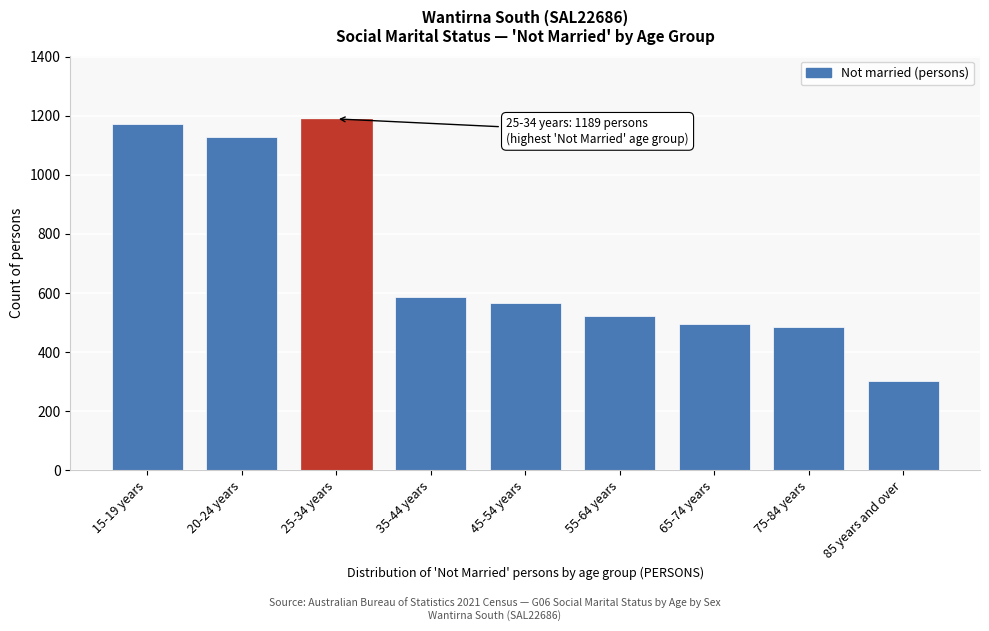

Reading right to left, transcribe all the data shown in this chart.

85 years and over=302	75-84 years=485	65-74 years=494	55-64 years=521	45-54 years=567	35-44 years=588	25-34 years=1189	20-24 years=1128	15-19 years=1171